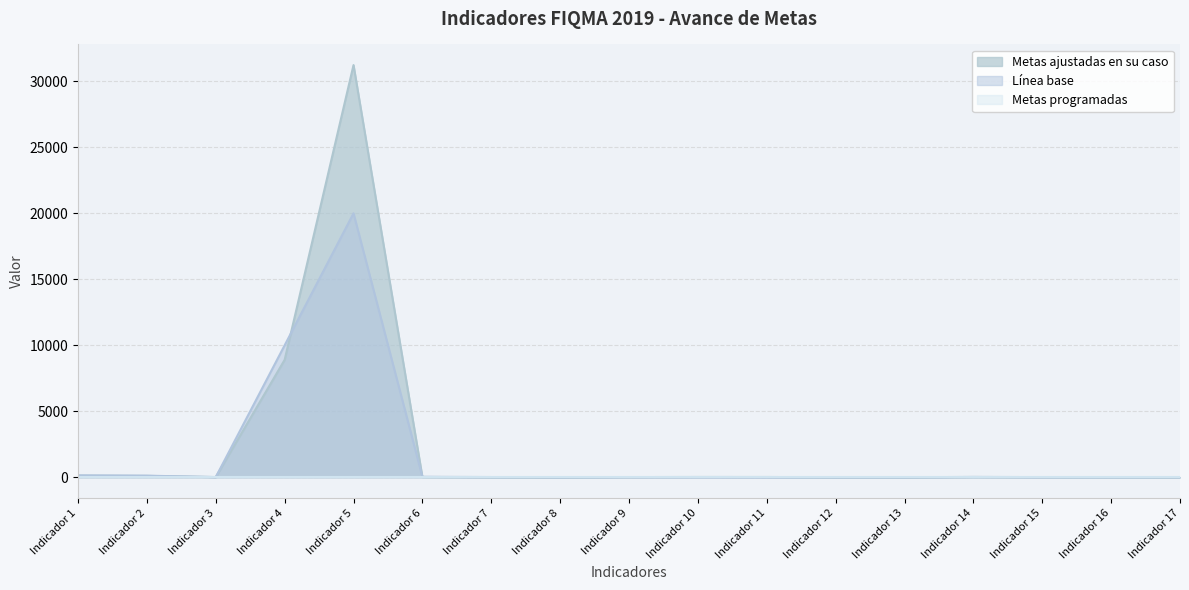

List the labels in order of Metas ajustadas en su caso value, smallest first.

Indicador 8, Indicador 13, Indicador 12, Indicador 17, Indicador 7, Indicador 16, Indicador 15, Indicador 3, Indicador 9, Indicador 11, Indicador 14, Indicador 6, Indicador 10, Indicador 2, Indicador 1, Indicador 4, Indicador 5